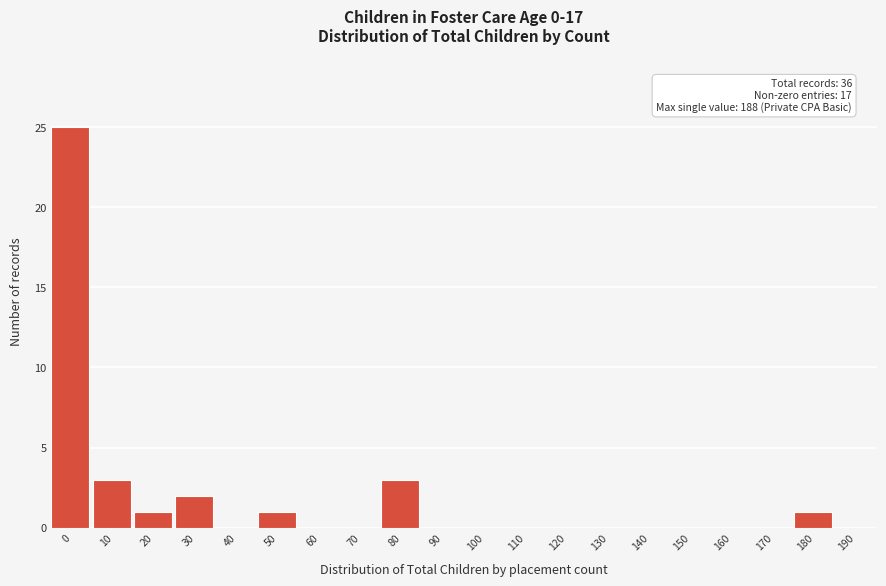

Reading left to right, what are all the values shown in this chart?

0=25	10=3	20=1	30=2	40=0	50=1	60=0	70=0	80=3	90=0	100=0	110=0	120=0	130=0	140=0	150=0	160=0	170=0	180=1	190=0